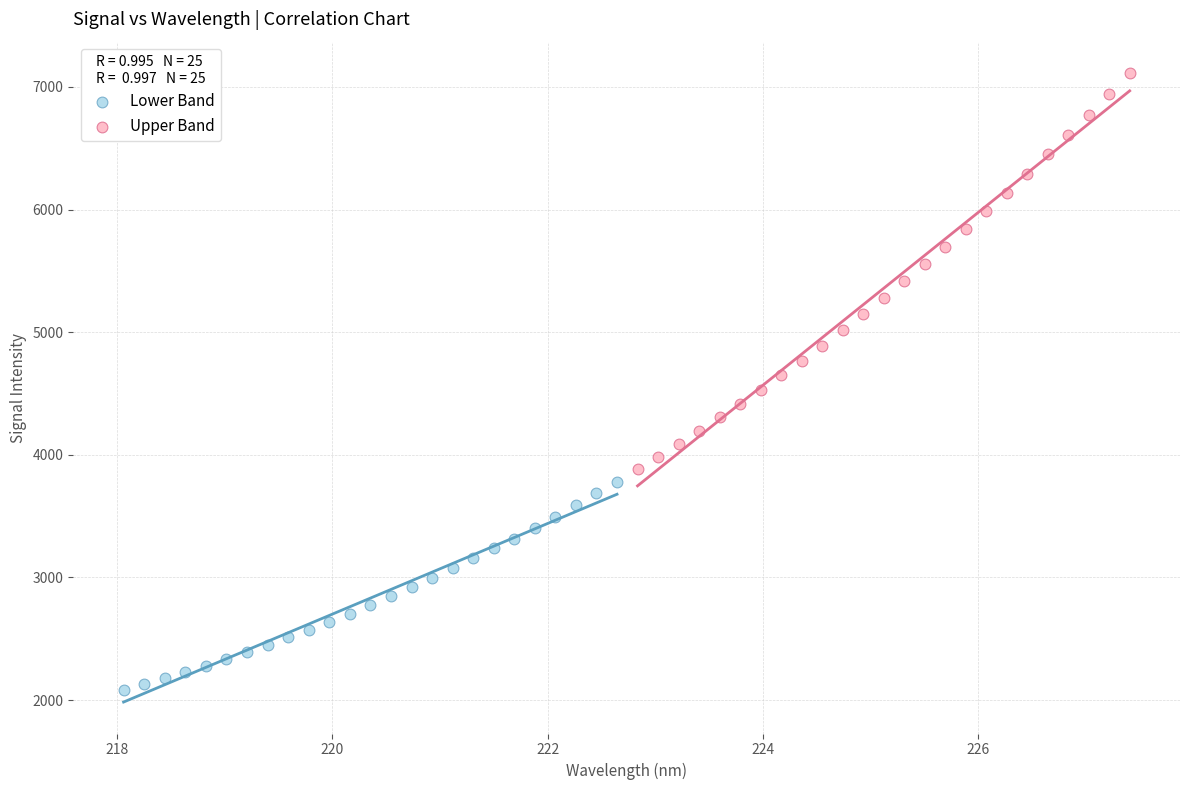

Which series reaches the minimum Y coordinate?

Lower Band